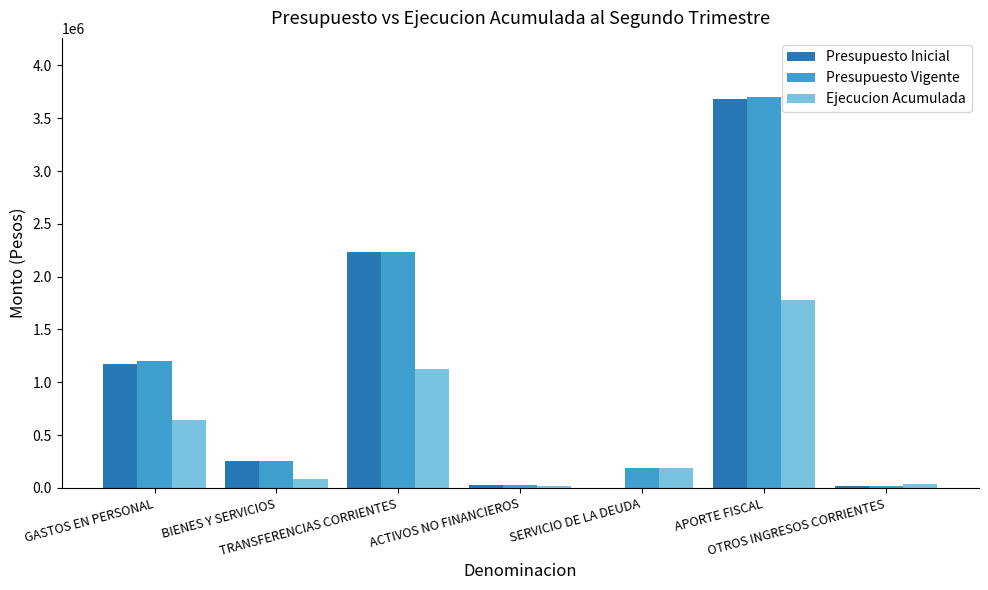

What are all the series names shown in the legend?

Presupuesto Inicial, Presupuesto Vigente, Ejecucion Acumulada